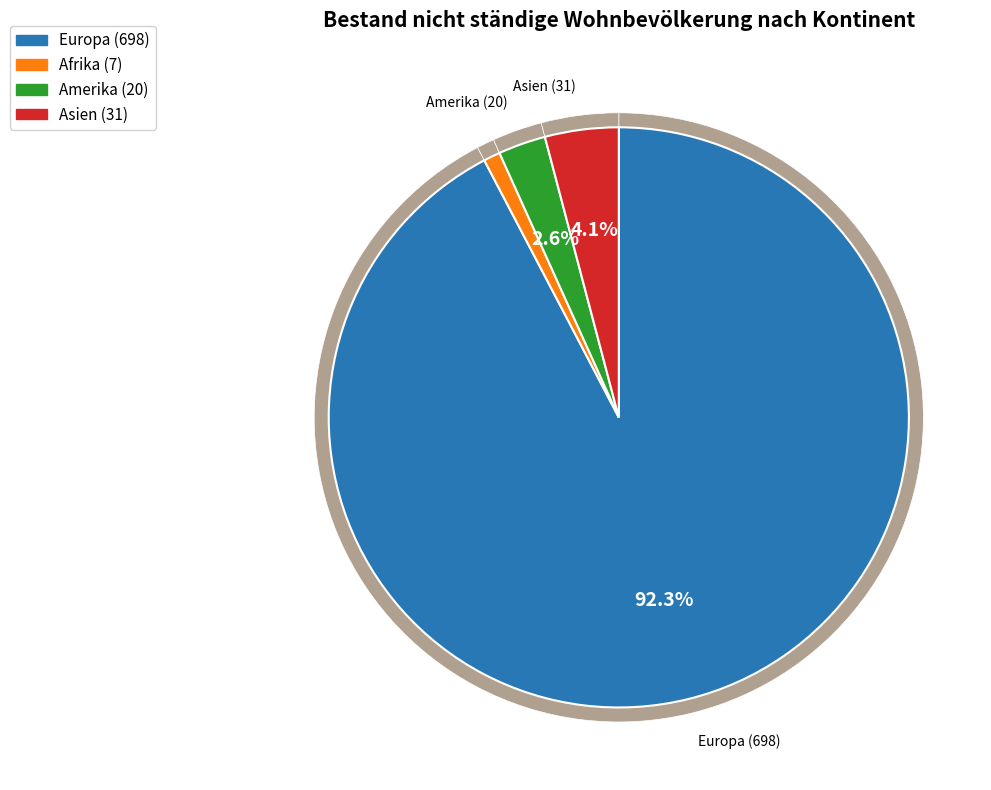

Is it true that Europa is 77% of the pie?

False